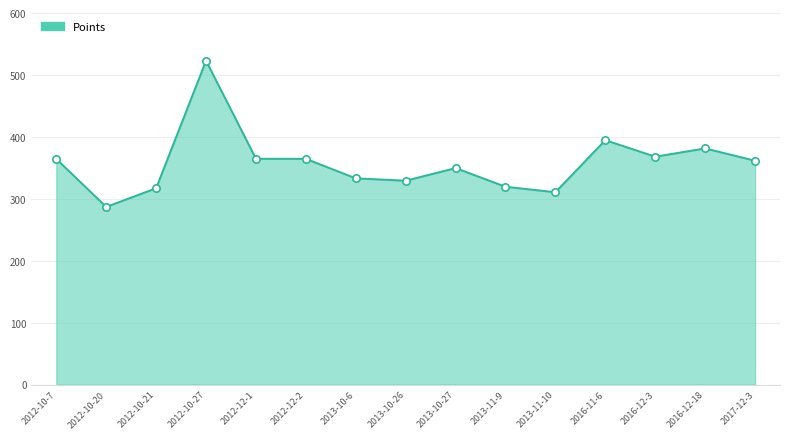

Approximately how many times larger is the value at 2013-10-6 compared to 2012-10-21?

1.1